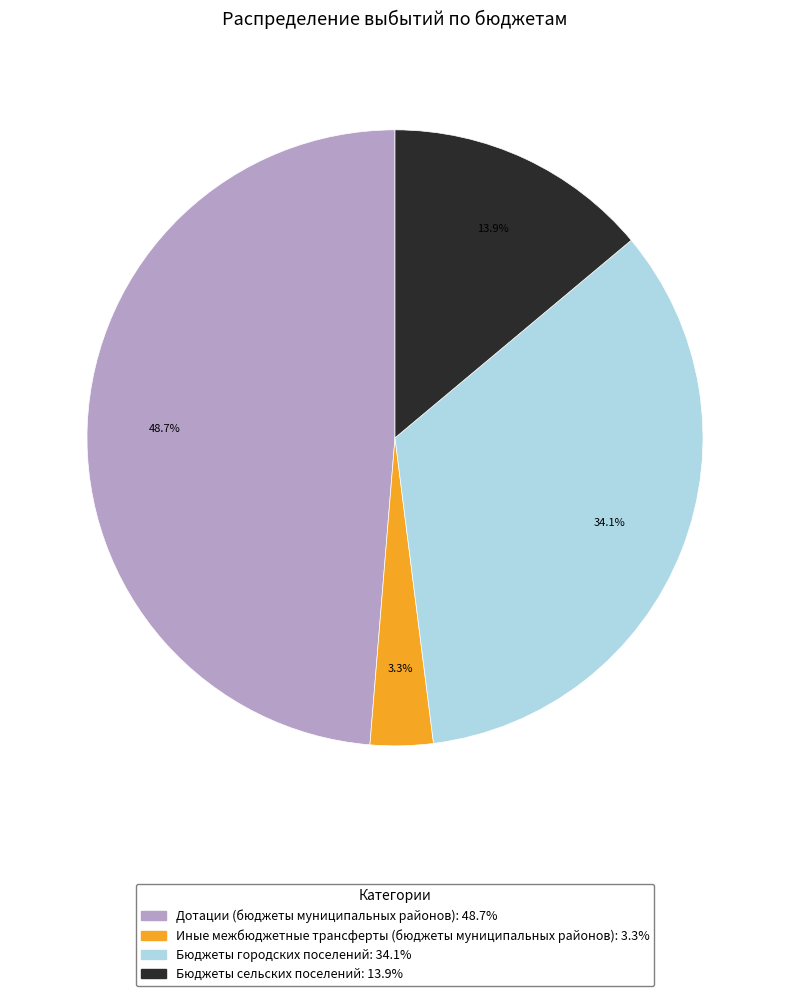

Is there any slice that represents more than half of the pie?

No